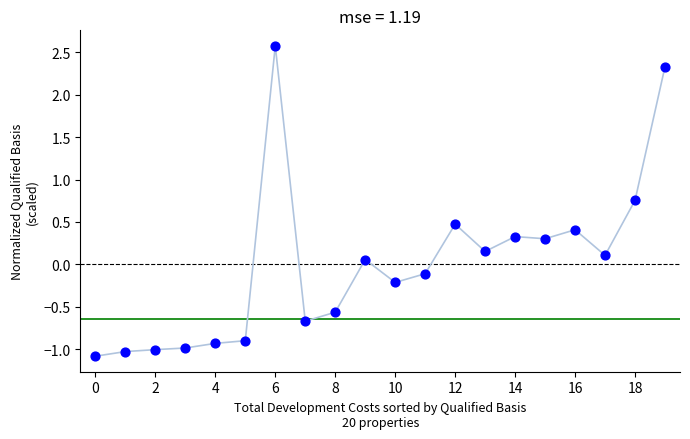

How many points are shown in the scatter plot?

20